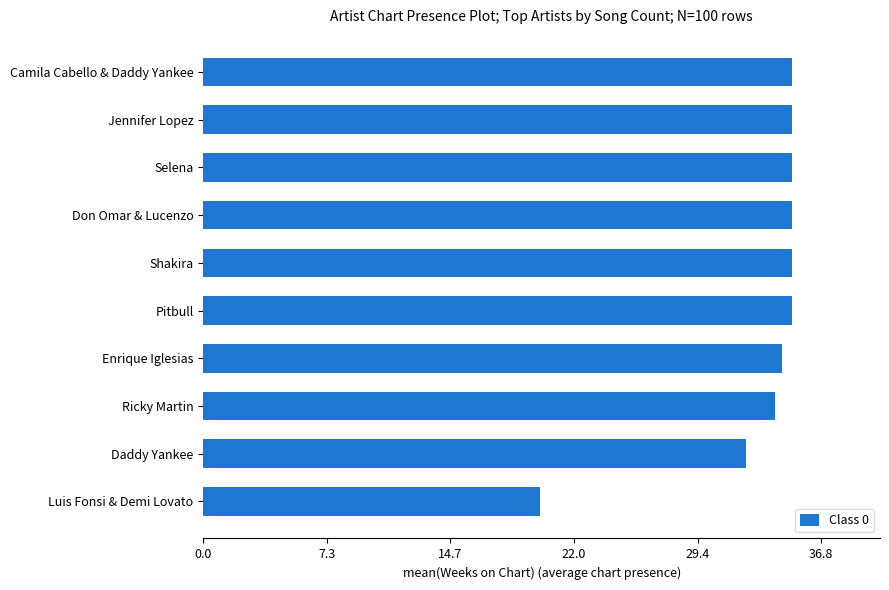

What is the greatest value displayed?

35.0